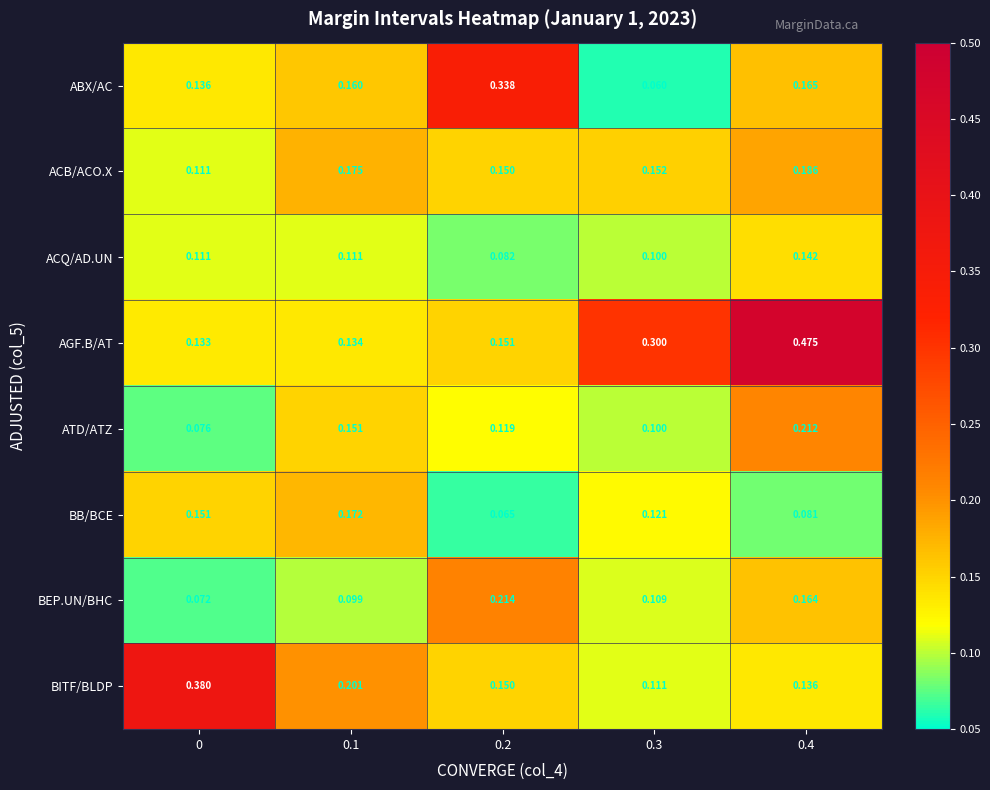

Between 0.3 and 0.4, which series saw the biggest shift?

AGF.B/AT